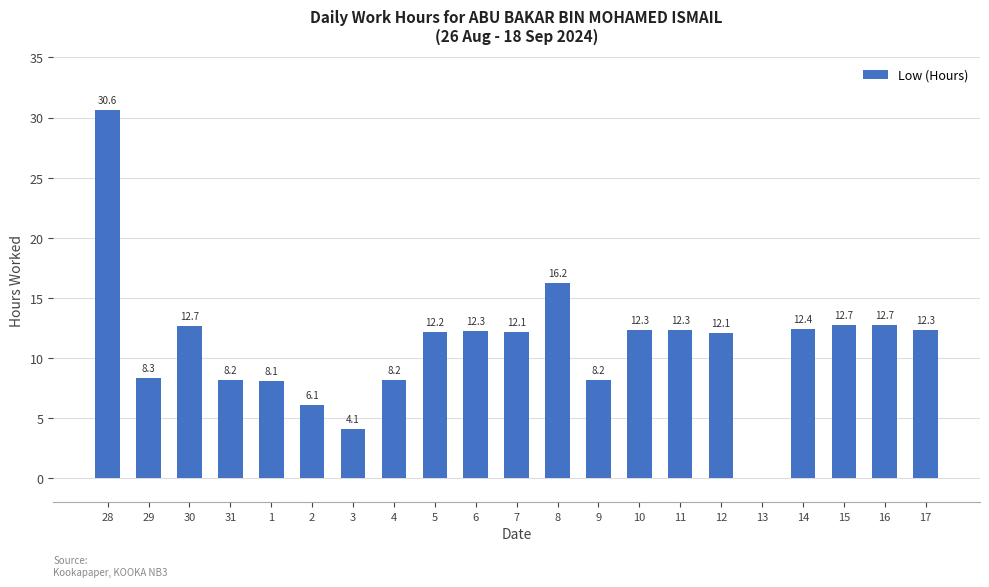

Which category has the highest value across all series?

28